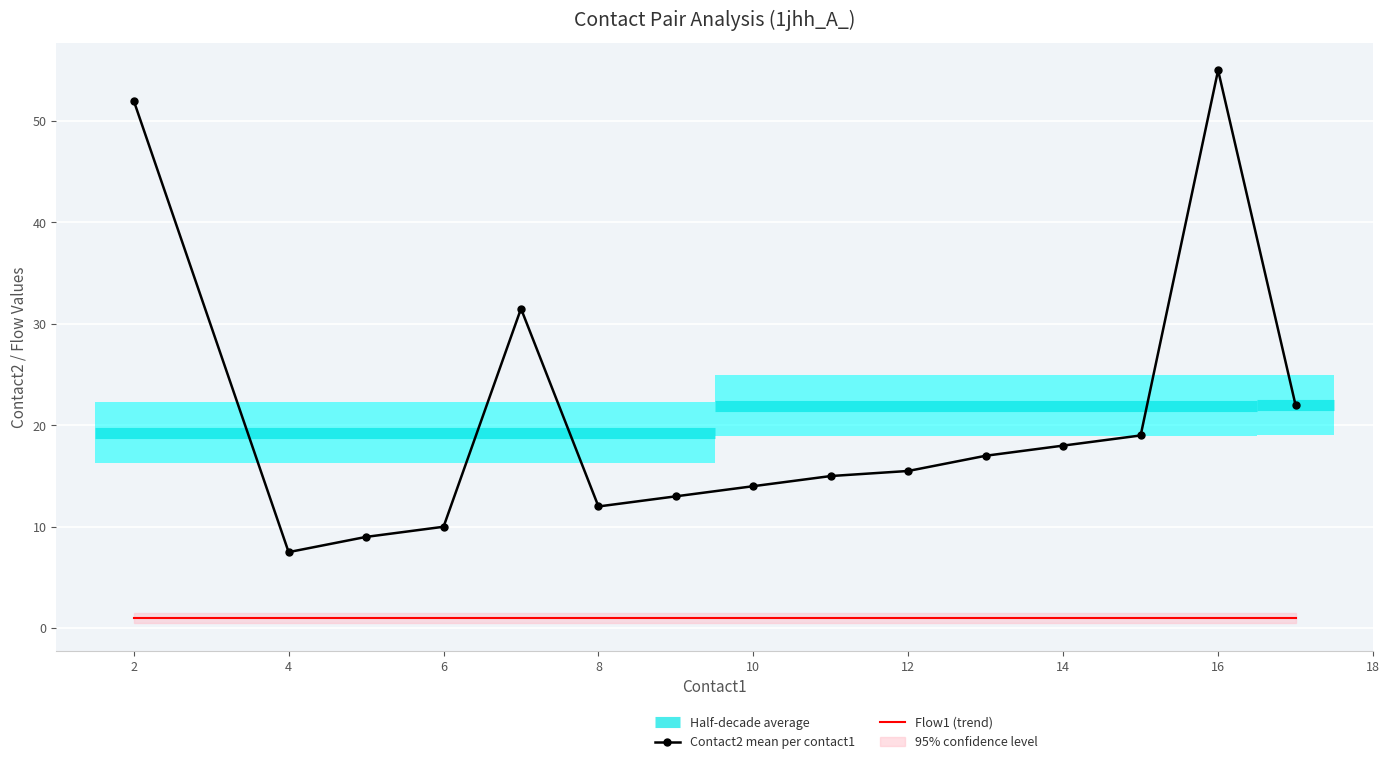

True or false: Flow1 (trend) and Contact2 mean per contact1 cross at least once.

False